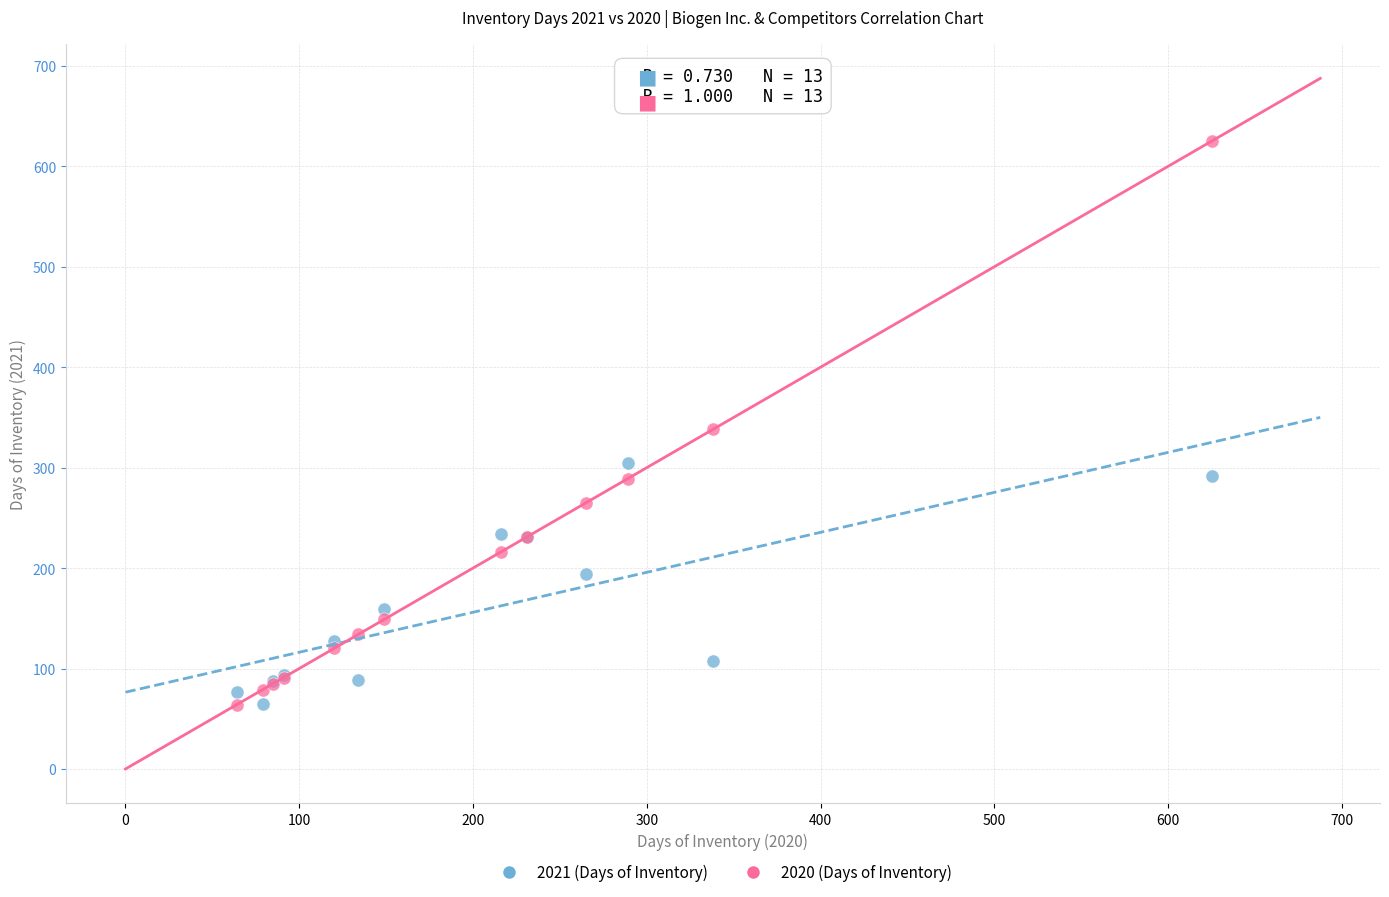

What are all the series names shown in the legend?

2021 (Days of Inventory), 2020 (Days of Inventory)